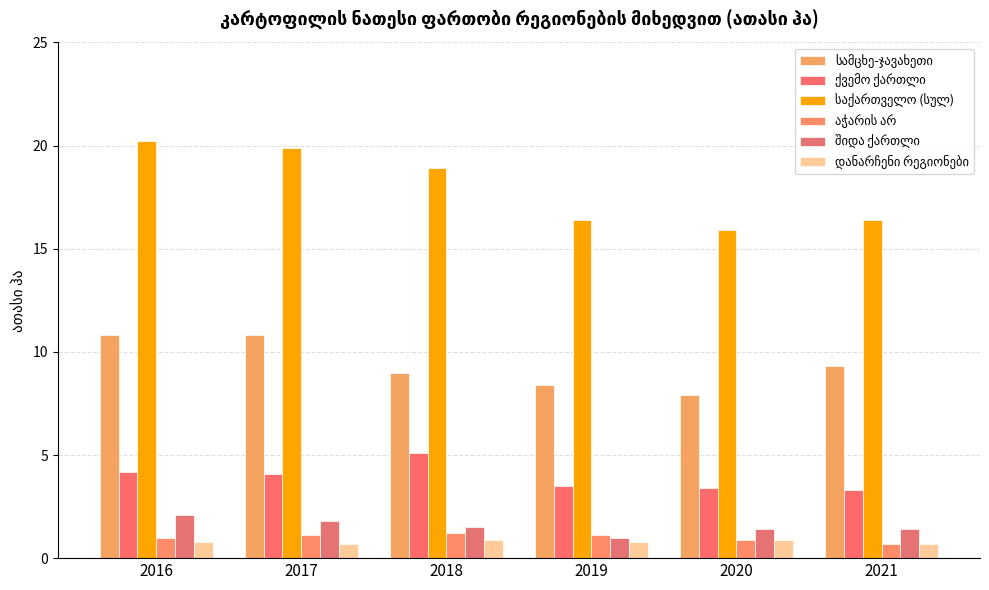

What is the sum of the საქართველო (სულ) values at 2019 and 2016?

36.6